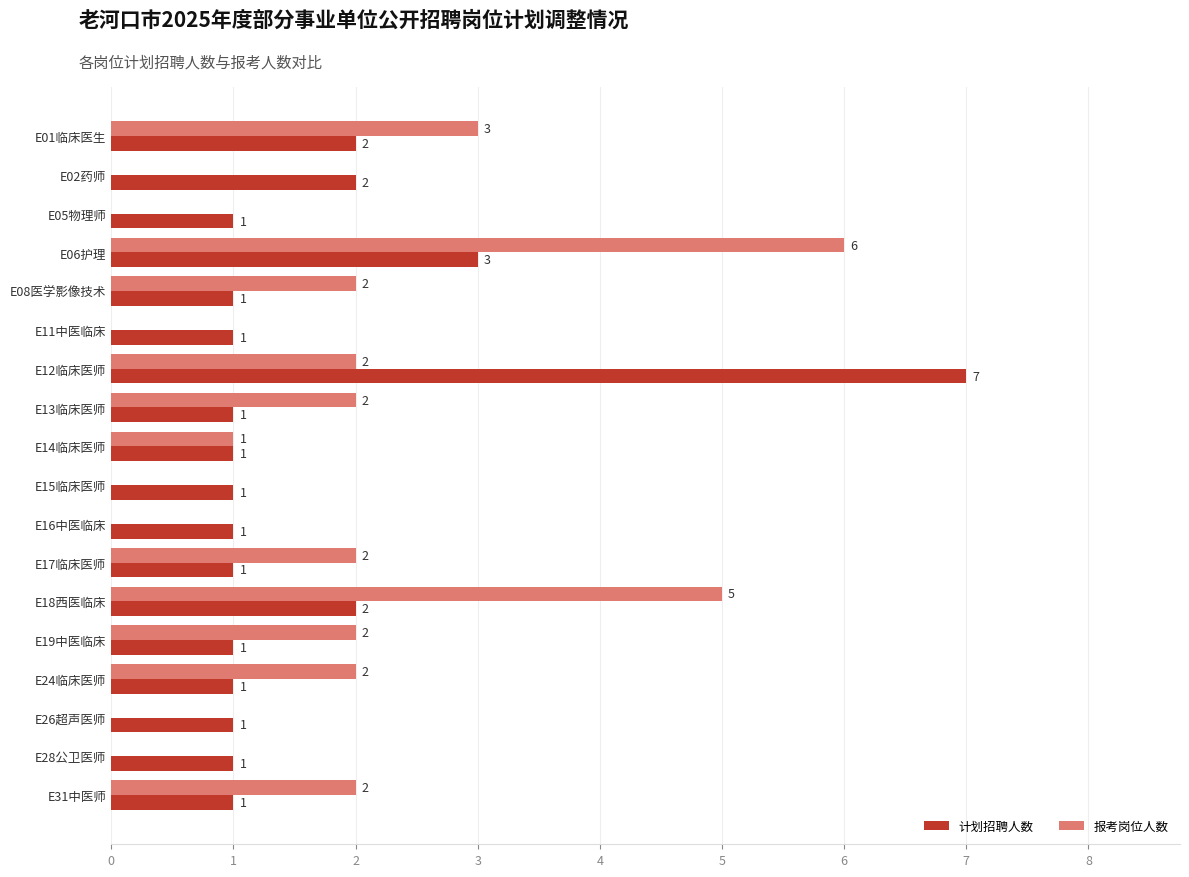

Which series changed the most between E11中医临床 and E19中医临床?

报考岗位人数